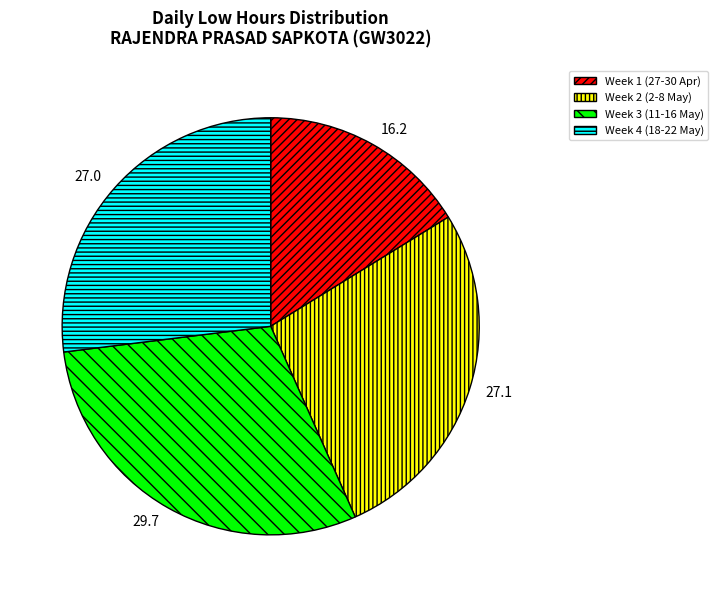

True or false: 27.0 accounts for 32% of the total.

False